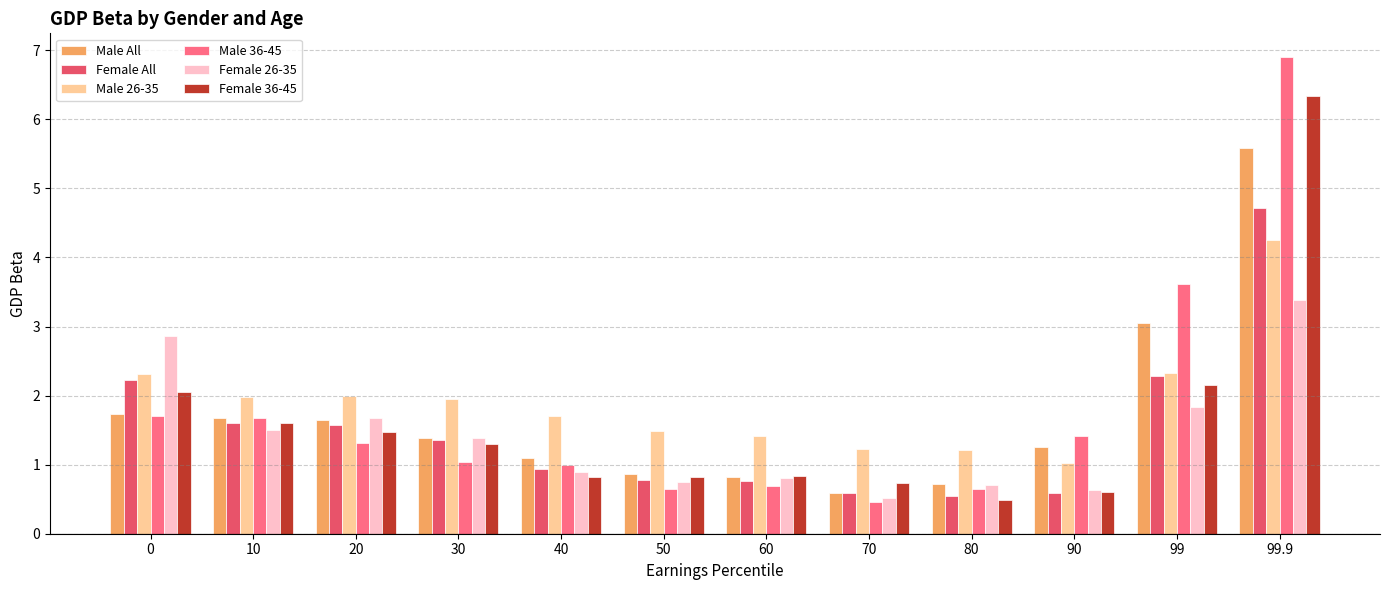

Are the bars horizontal?

No